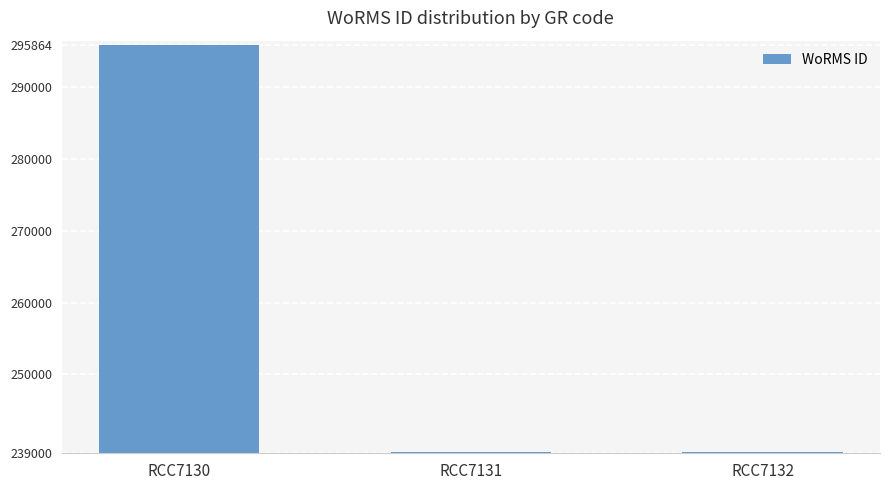

What is the greatest value displayed?

295864